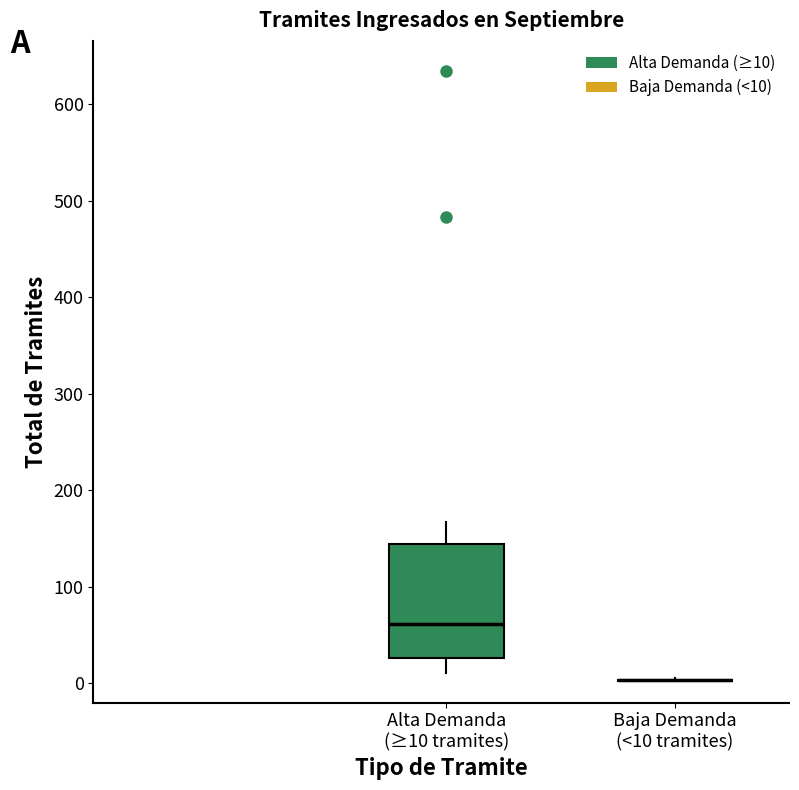

Reading left to right, read every box against the y-axis: the position of its median line, the range the box covers, and the ends of its whiskers. The values are not printed on the chart, so give them approximately, as read against the axis.

Alta Demanda (≥10 tramites): median 60, box 30 to 140, whiskers 10 to 170
Baja Demanda (<10 tramites): box collapsed to a line at 0, whiskers 0 to 10